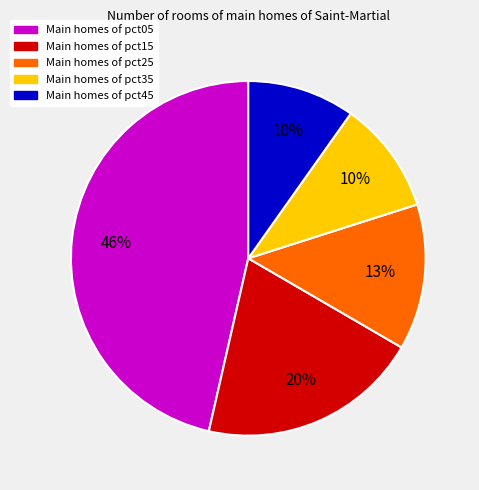

Does any single category account for the majority?

No